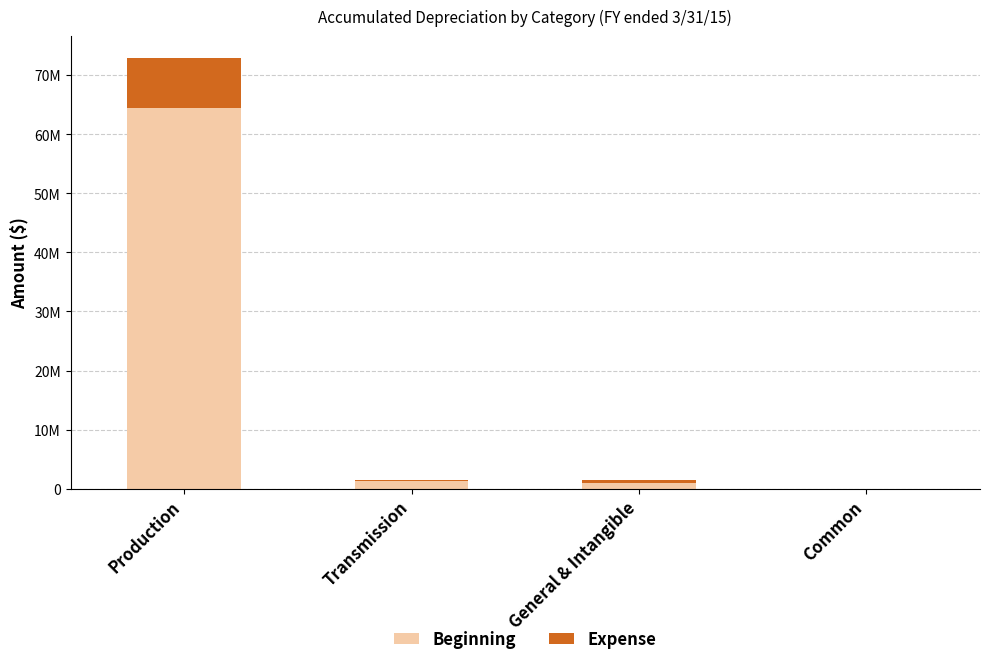

List the series in order of their peak value, highest first.

Beginning, Expense